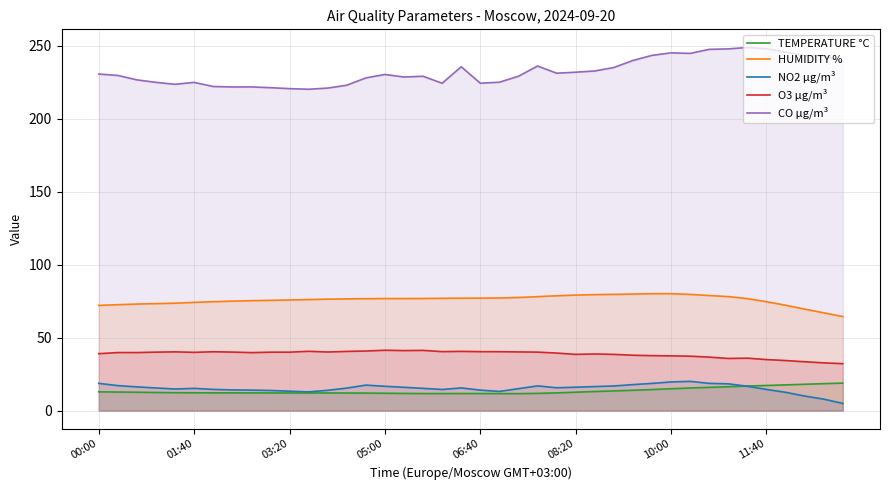

True or false: CO µg/m³ and O3 µg/m³ cross at least once.

False